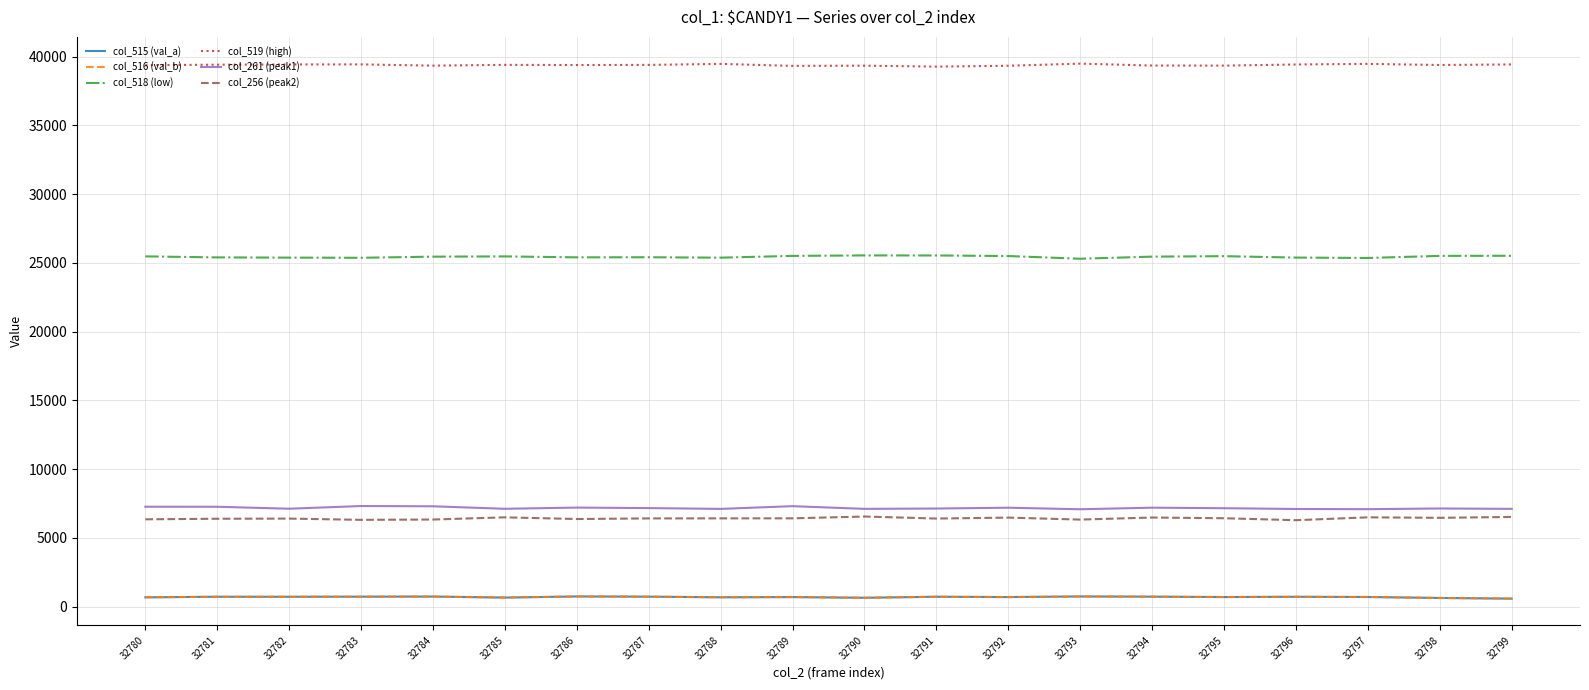

True or false: col_256 (peak2) and col_261 (peak1) intersect in this chart.

False